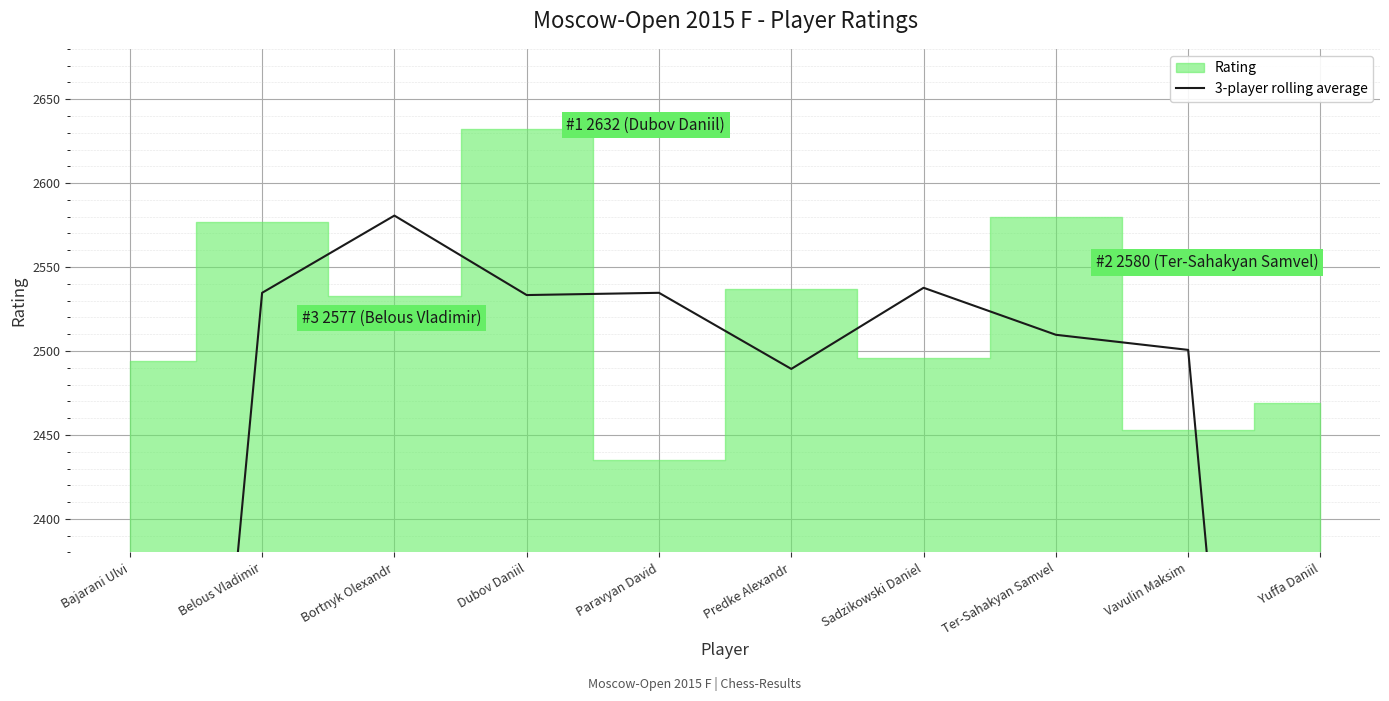

What is the minimum value shown in the chart?

1640.7